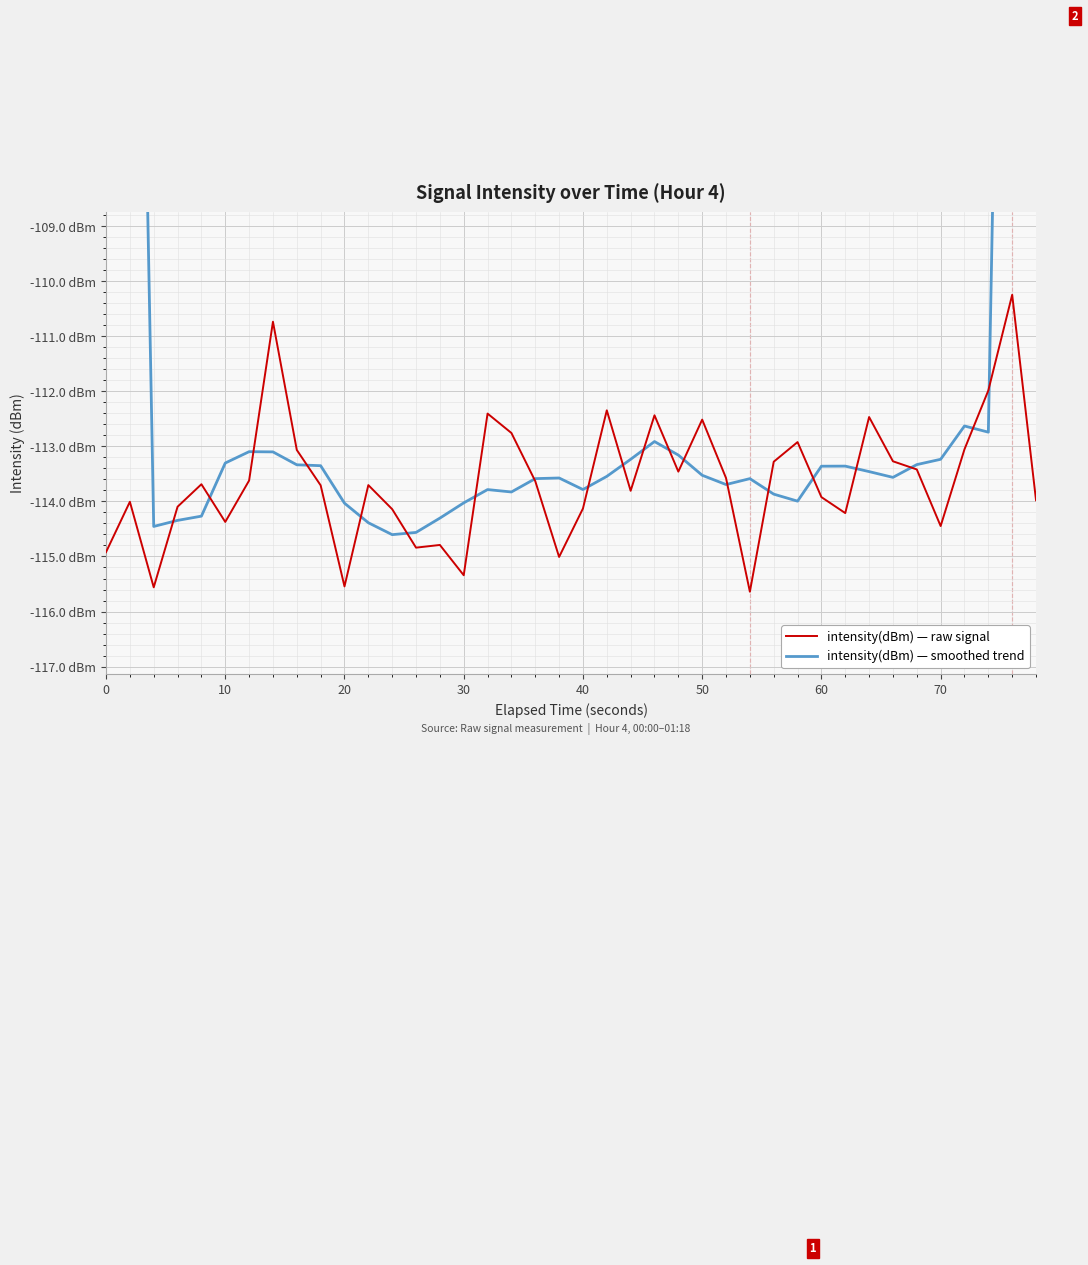

Which series has the largest total across all categories?

intensity(dBm) — smoothed trend